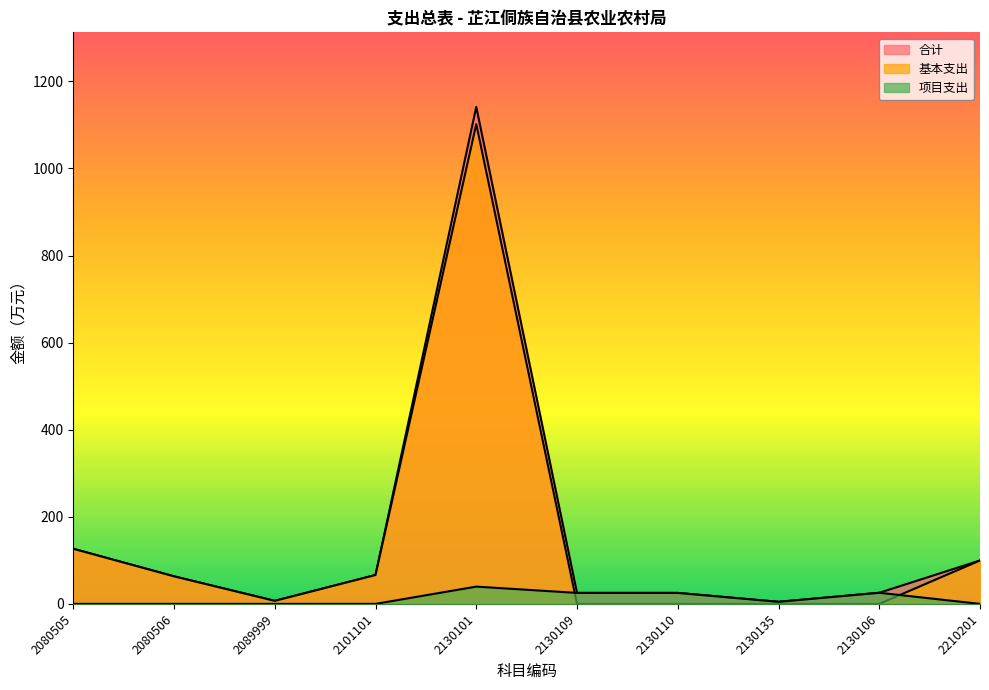

Where is 合计 nearest to the value 573?

2080505